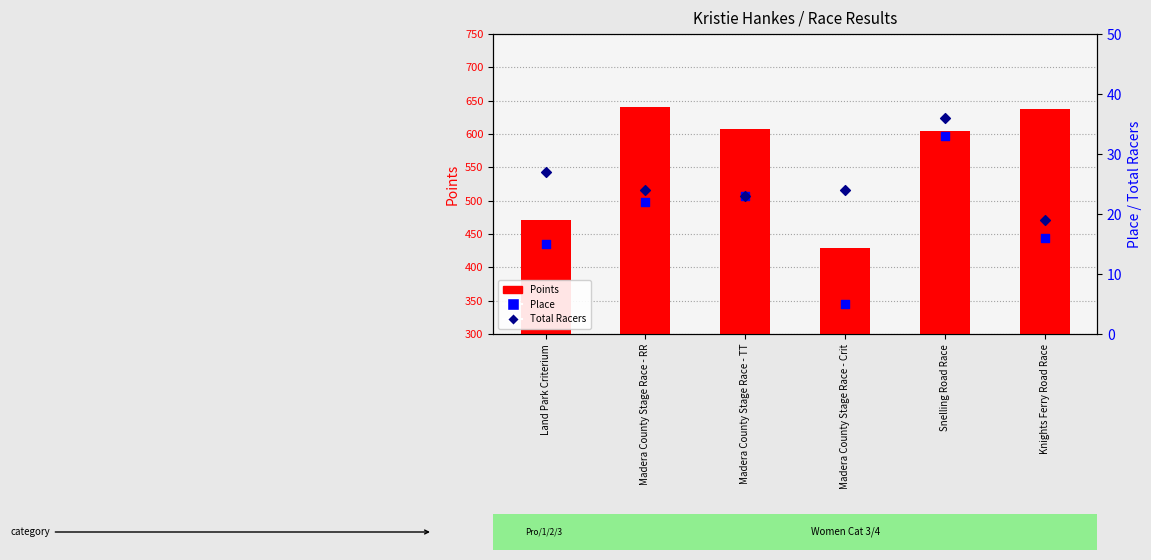

Which series has the largest total across all categories?

Points